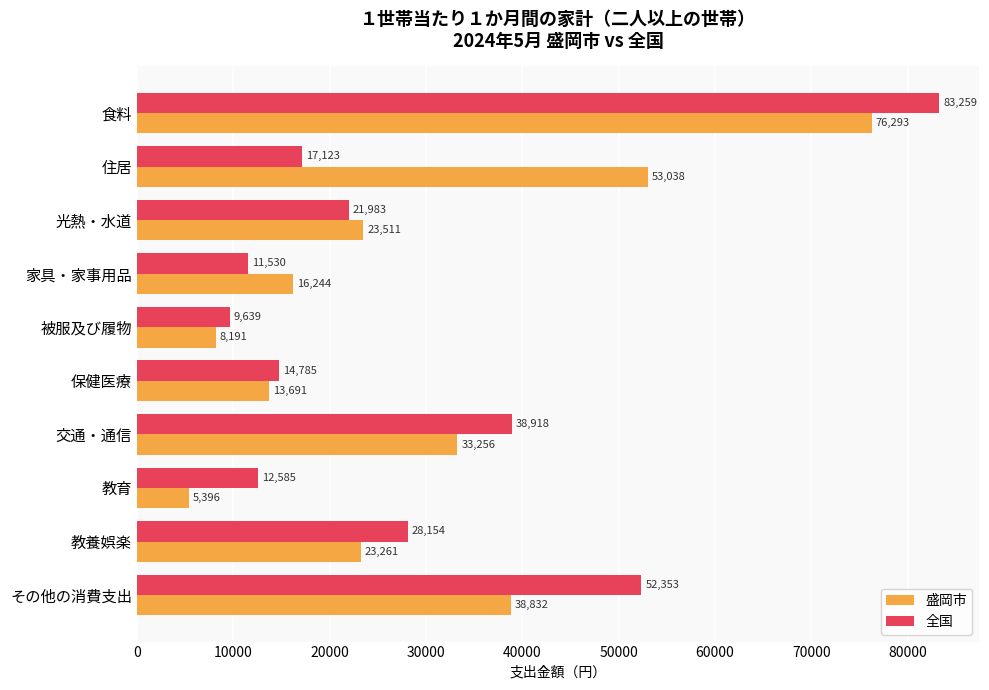

Which series has the largest total across all categories?

盛岡市